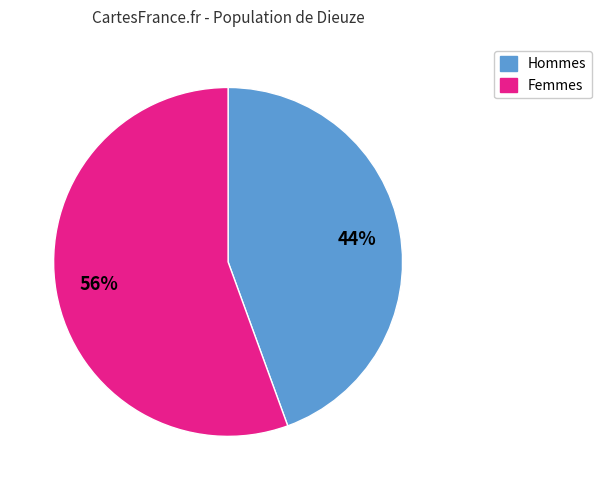

Is there a majority slice in this chart?

Yes